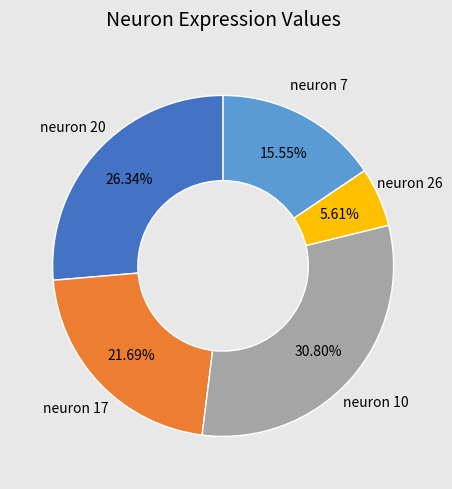

Rank the categories by value from lowest to highest.

neuron 26, neuron 7, neuron 17, neuron 20, neuron 10